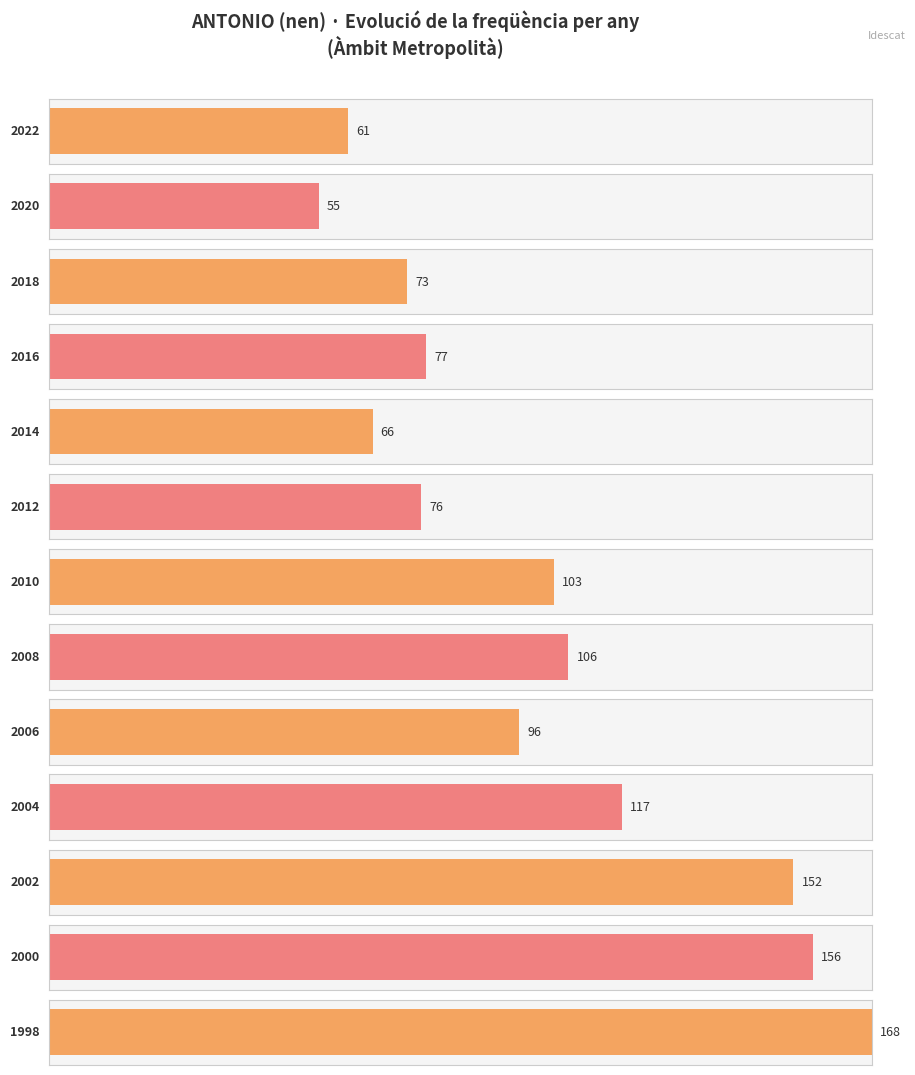

What is the difference between the values at 2016 and 2010?

26